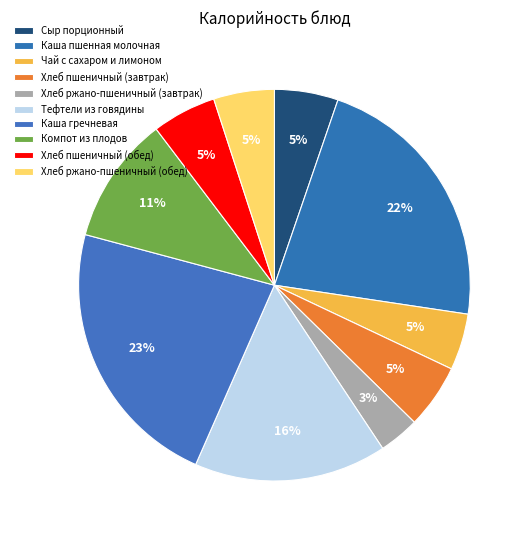

Does any single category account for the majority?

No